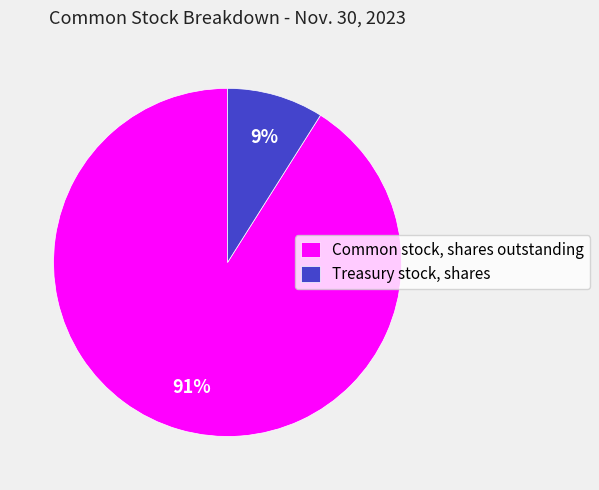

Which category has the smallest portion of the pie?

Treasury stock, shares